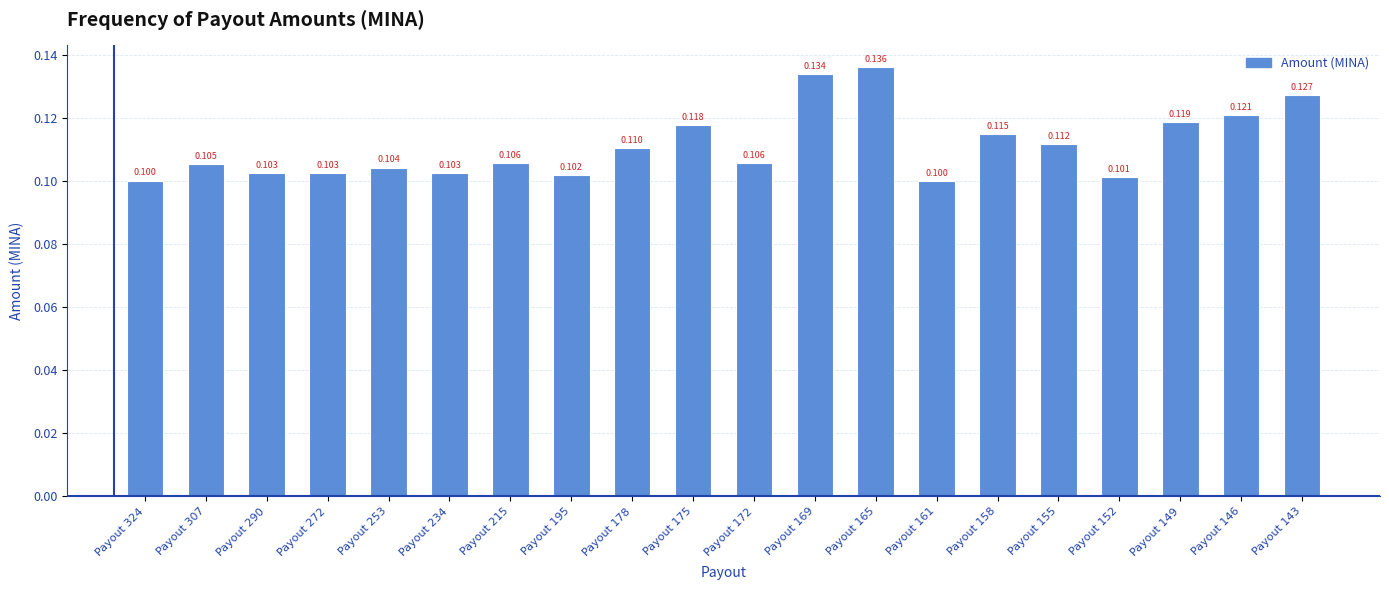

List the labels in order of value, smallest first.

Payout 161, Payout 324, Payout 152, Payout 195, Payout 290, Payout 272, Payout 234, Payout 253, Payout 307, Payout 172, Payout 215, Payout 178, Payout 155, Payout 158, Payout 175, Payout 149, Payout 146, Payout 143, Payout 169, Payout 165